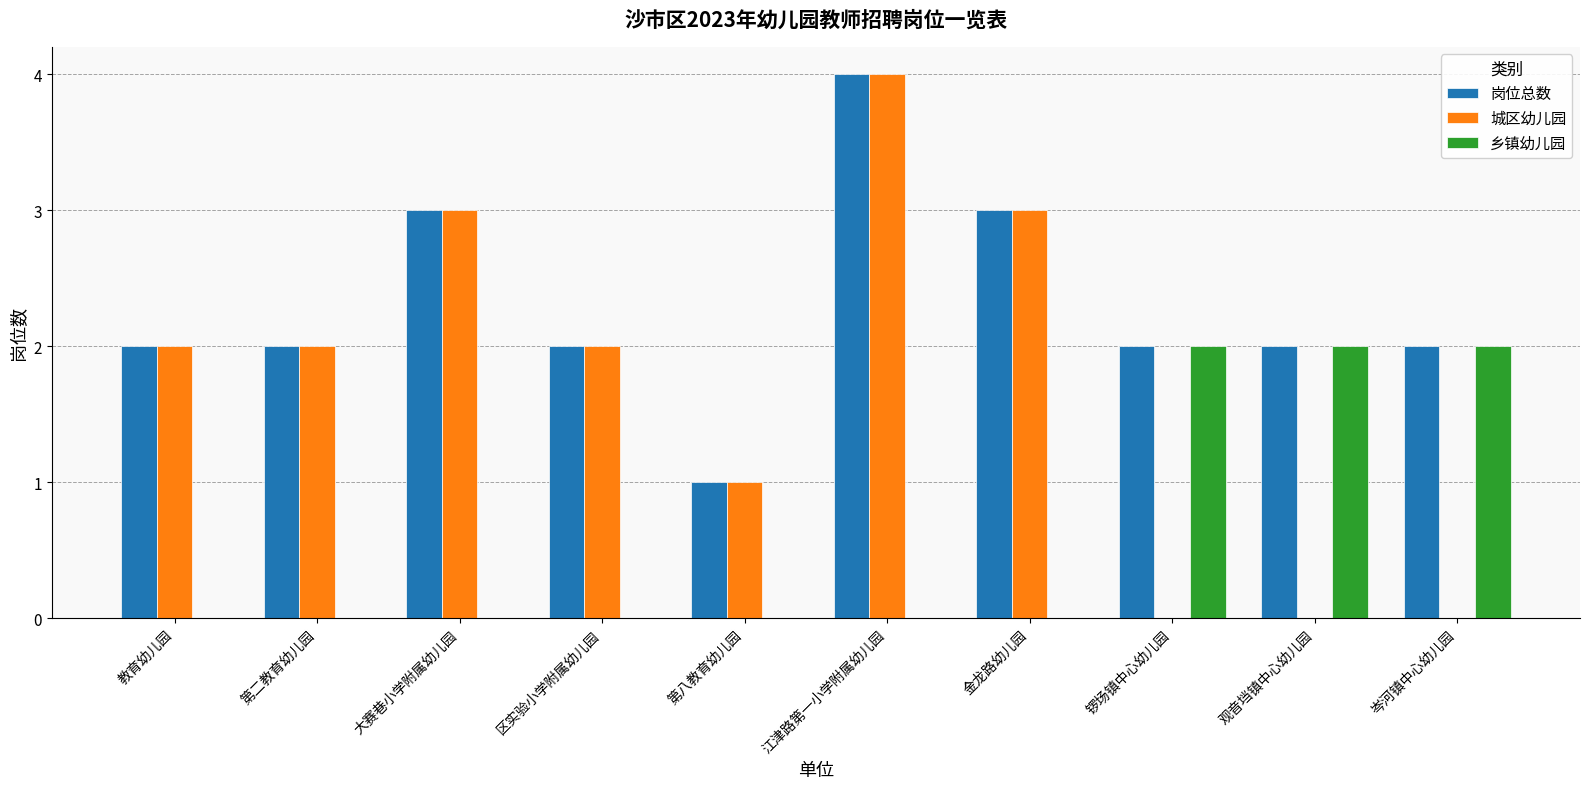

Reading left to right, list all the values displayed in this chart.

岗位总数: 教育幼儿园=2	第二教育幼儿园=2	大赛巷小学附属幼儿园=3	区实验小学附属幼儿园=2	第八教育幼儿园=1	江津路第一小学附属幼儿园=4	金龙路幼儿园=3	锣场镇中心幼儿园=2	观音垱镇中心幼儿园=2	岑河镇中心幼儿园=2
城区幼儿园: 教育幼儿园=2	第二教育幼儿园=2	大赛巷小学附属幼儿园=3	区实验小学附属幼儿园=2	第八教育幼儿园=1	江津路第一小学附属幼儿园=4	金龙路幼儿园=3	锣场镇中心幼儿园=0	观音垱镇中心幼儿园=0	岑河镇中心幼儿园=0
乡镇幼儿园: 教育幼儿园=0	第二教育幼儿园=0	大赛巷小学附属幼儿园=0	区实验小学附属幼儿园=0	第八教育幼儿园=0	江津路第一小学附属幼儿园=0	金龙路幼儿园=0	锣场镇中心幼儿园=2	观音垱镇中心幼儿园=2	岑河镇中心幼儿园=2